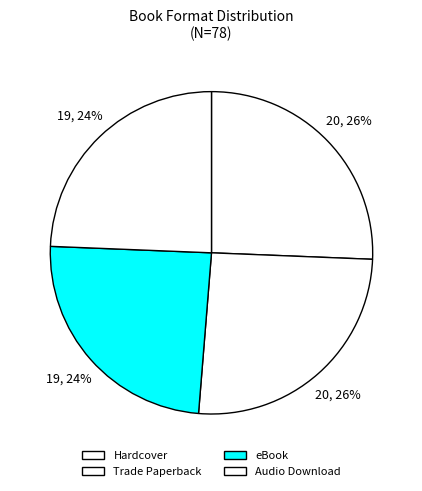

Is there a majority slice in this chart?

No